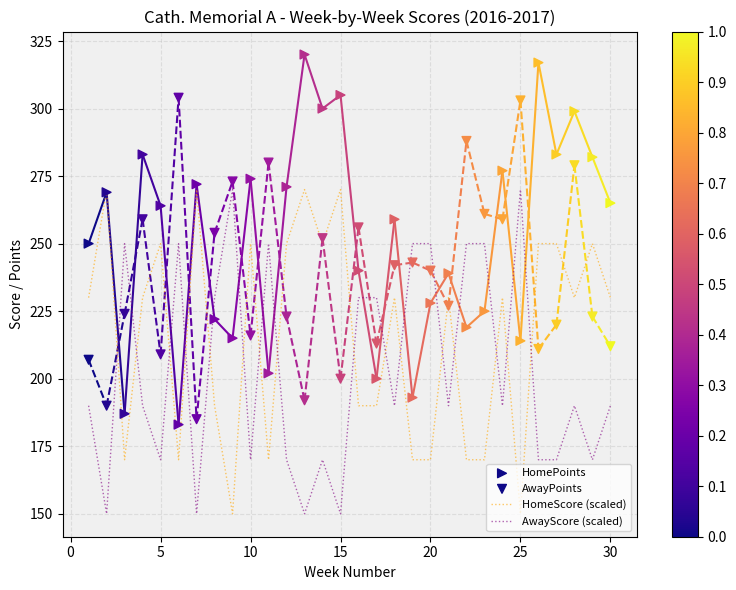

Which series contains the lowest Y value?

HomeScore (scaled)